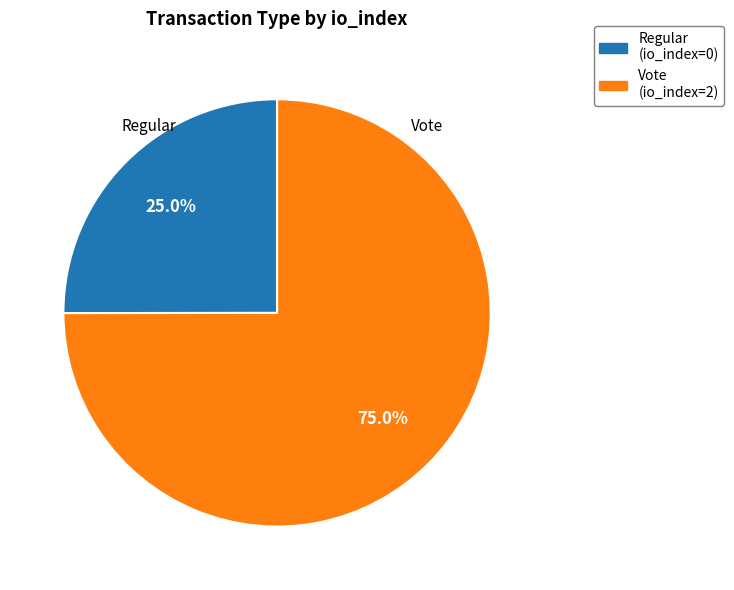

To the nearest percent, what is the difference between the Regular (io_index=0) and Vote (io_index=2) slice percentages?

50%